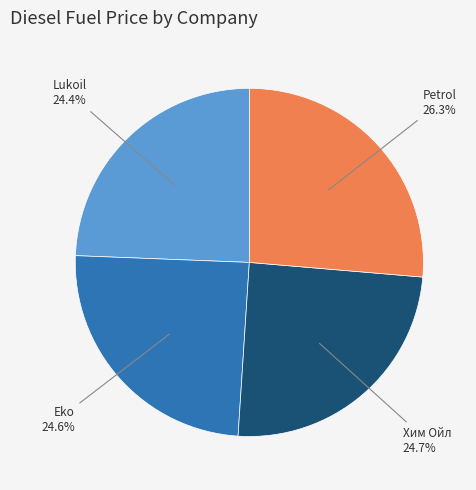

How many segments does this pie chart have?

4